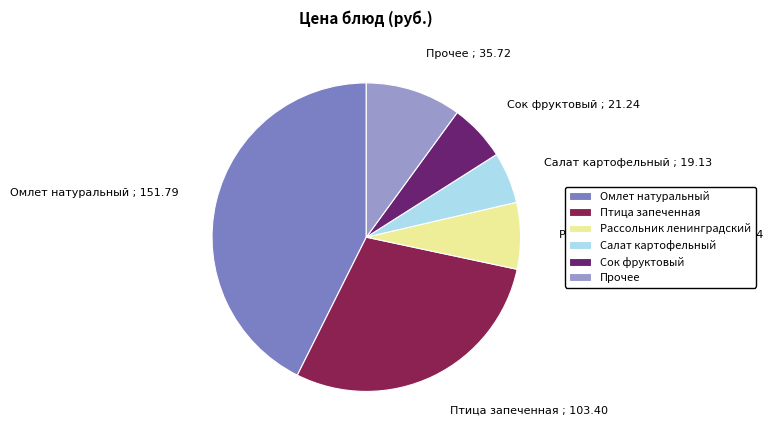

Which slice is the smallest?

Салат картофельный